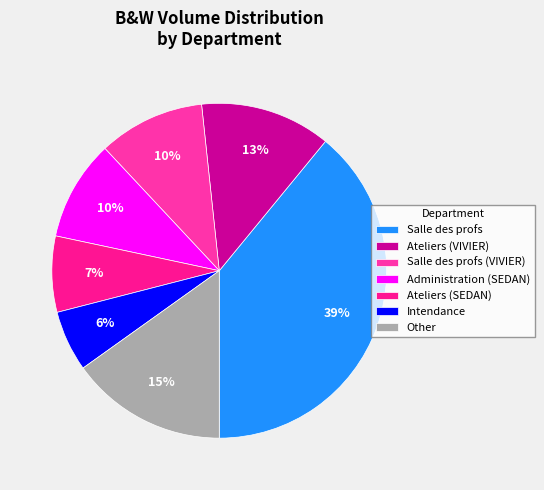

Count the number of slices in the pie.

7